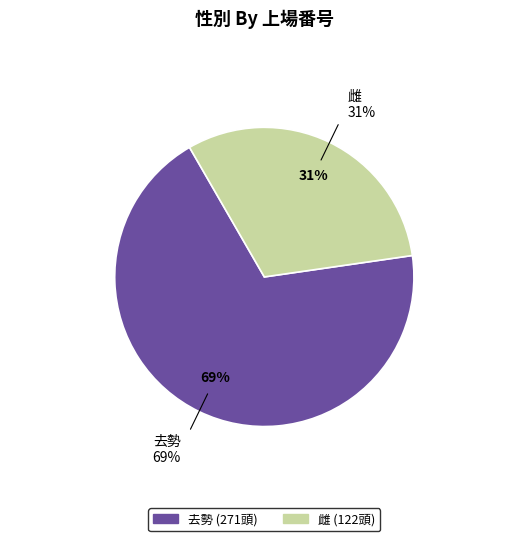

What is the ratio of the value at 去勢 to the value at 雌?

2.2